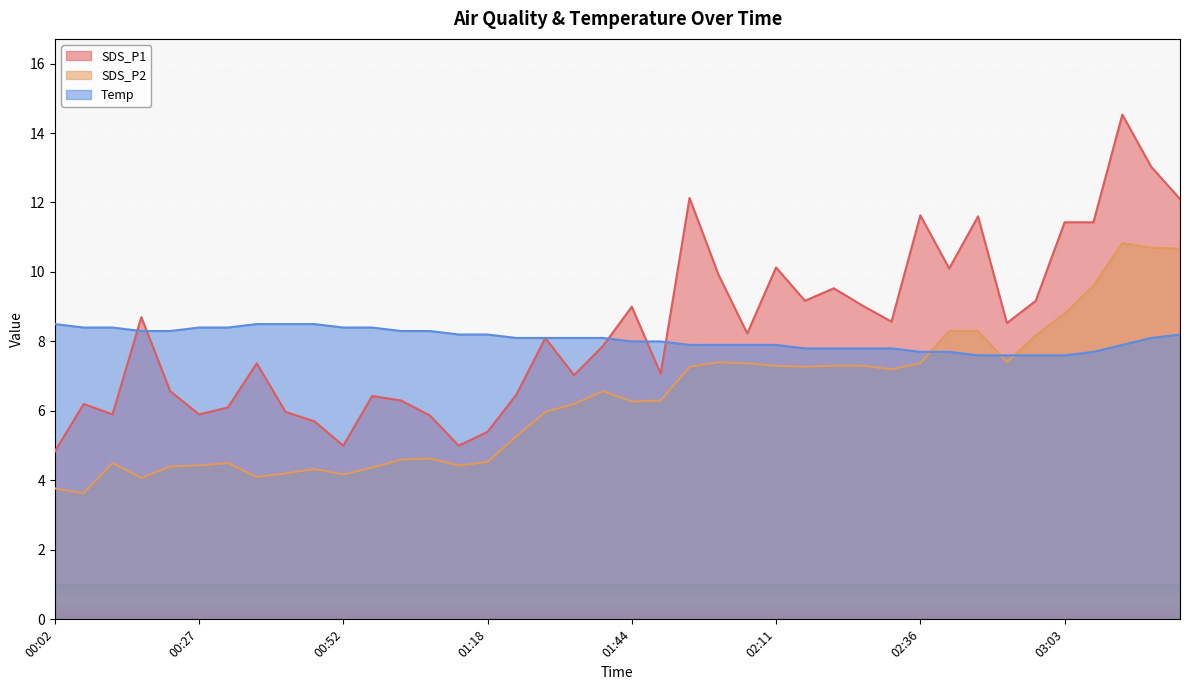

How many lines are shown in the chart?

3